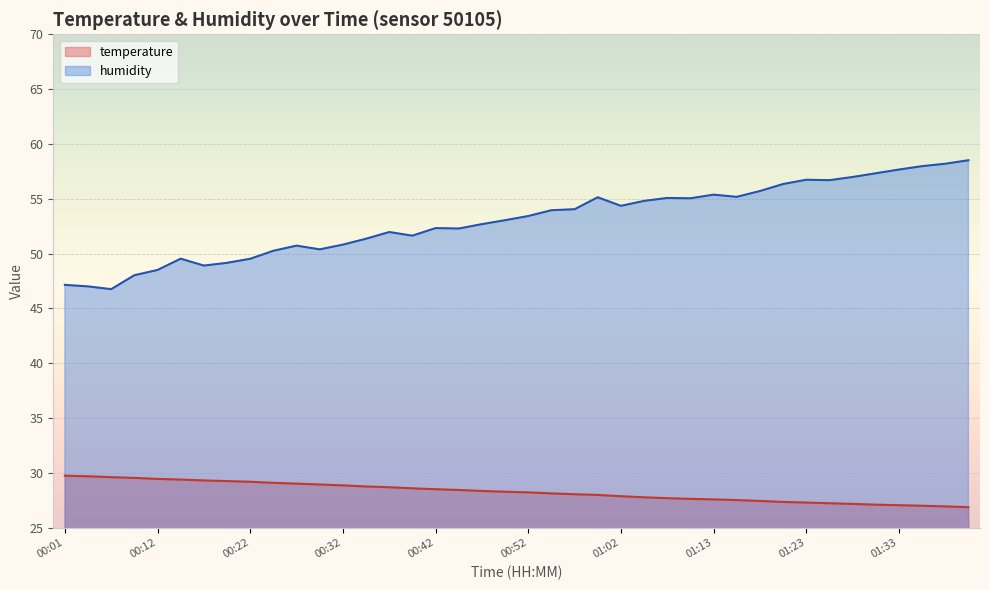

Between 00:04 and 01:20, which is larger?

00:04